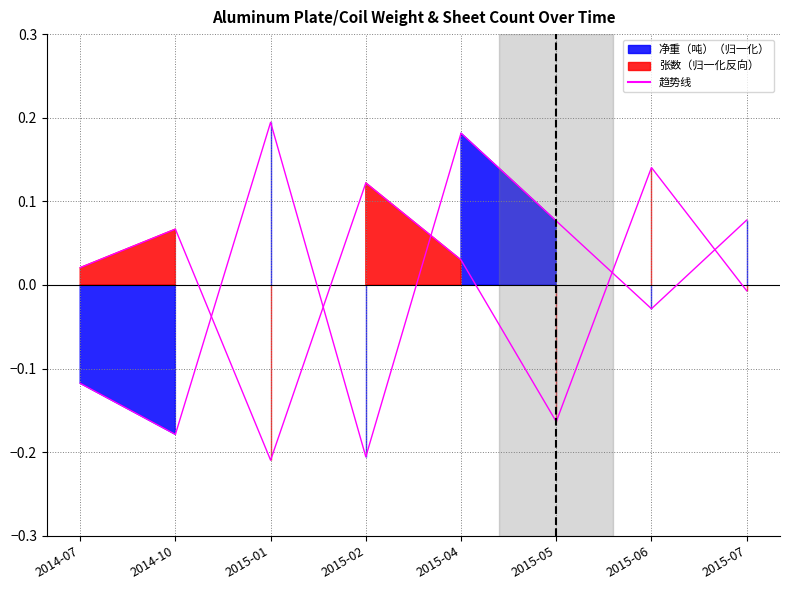

True or false: the data shows -0.1 at 2015-02.

False